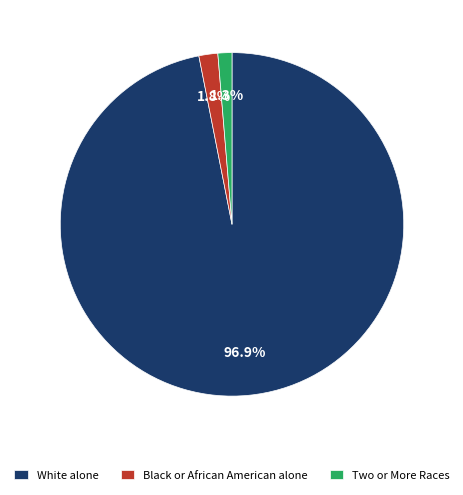

How many segments does this pie chart have?

3